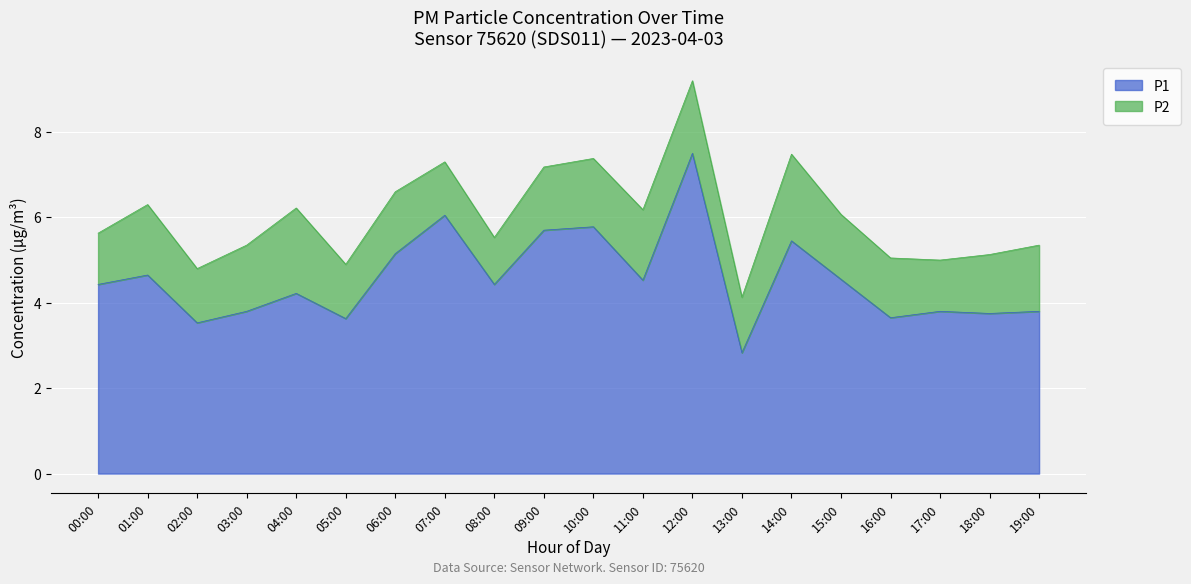

At which label is the value closest to 5?

06:00